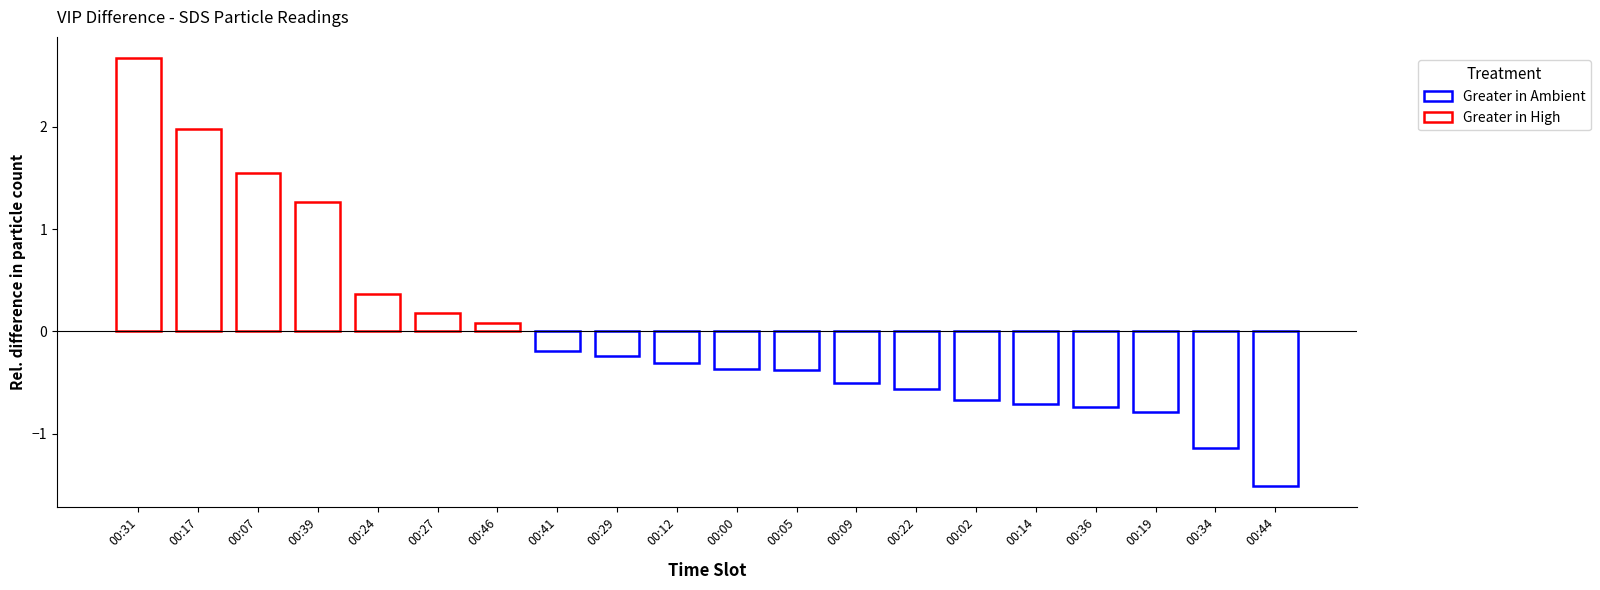

What value does the data have at 00:05?

-0.4